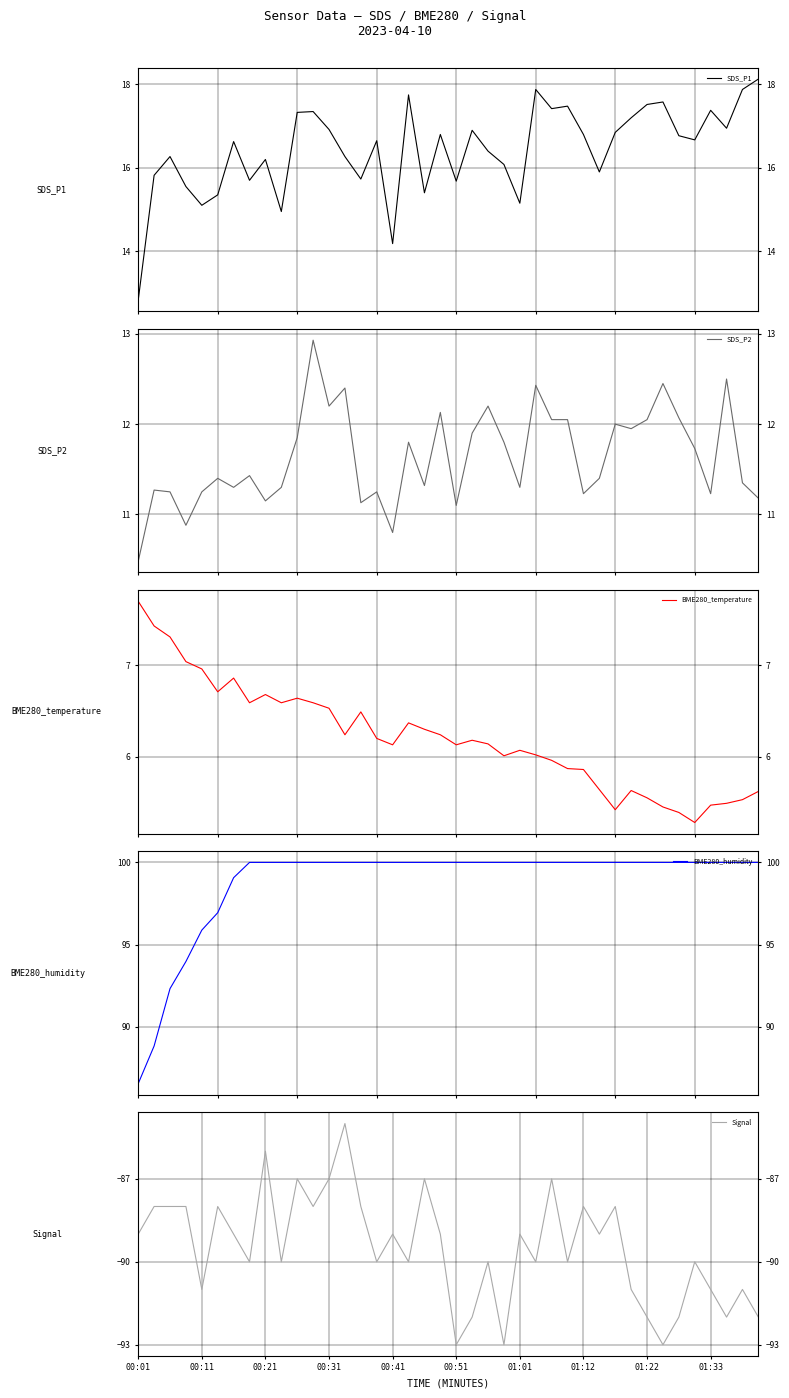

How many interior local valleys does the BME280_temperature series have?

9